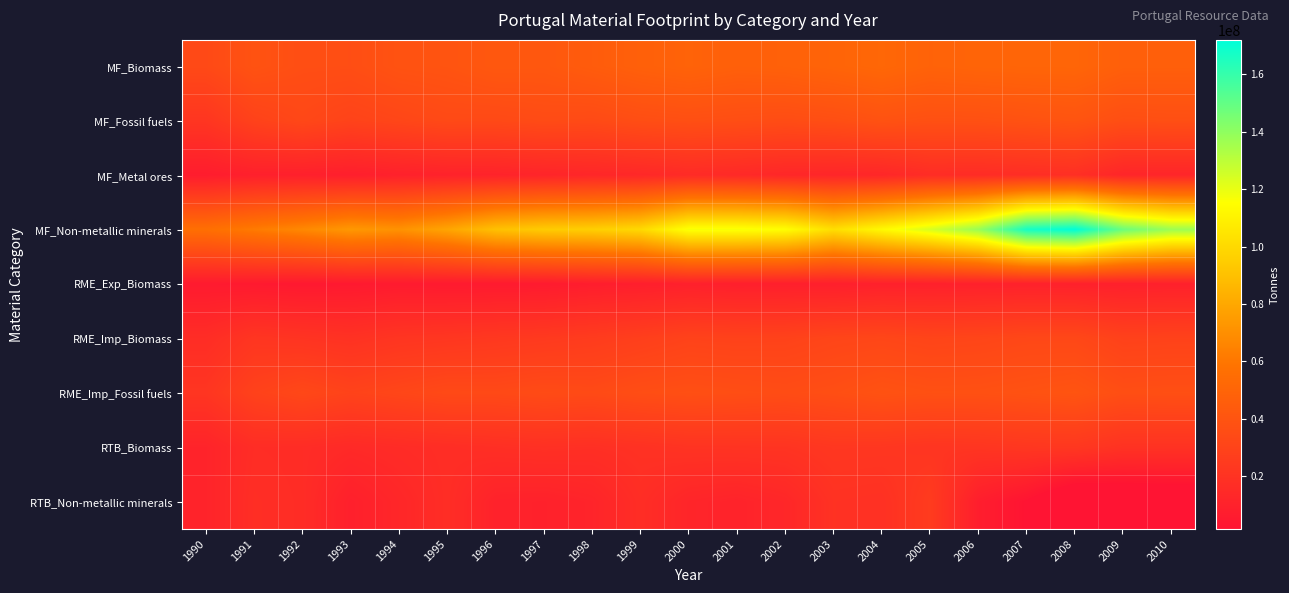

What is the maximum value shown in the chart?

172000000